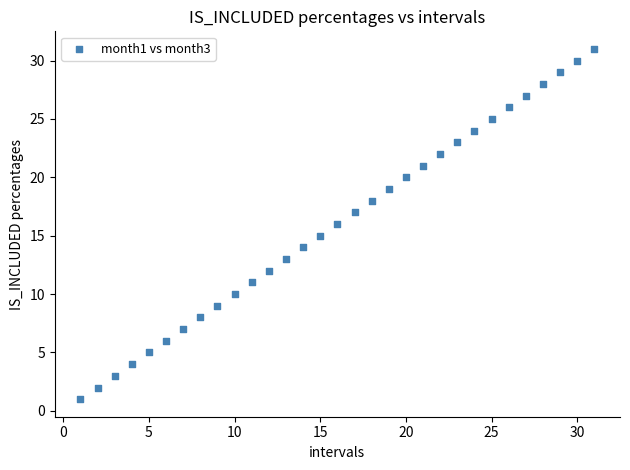

What is the range of X values (max minus min)?

30